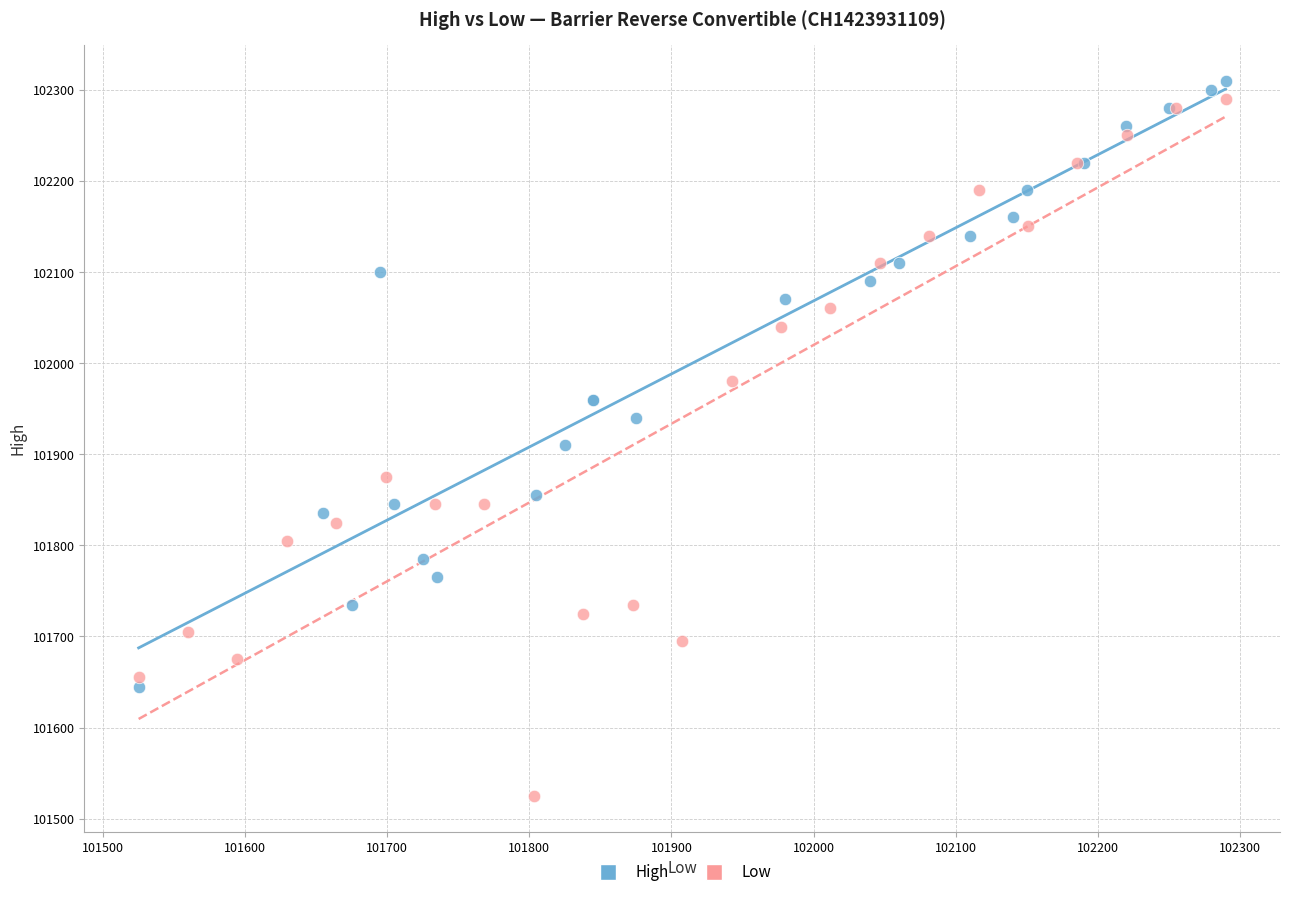

Which series contains the highest Y value?

High